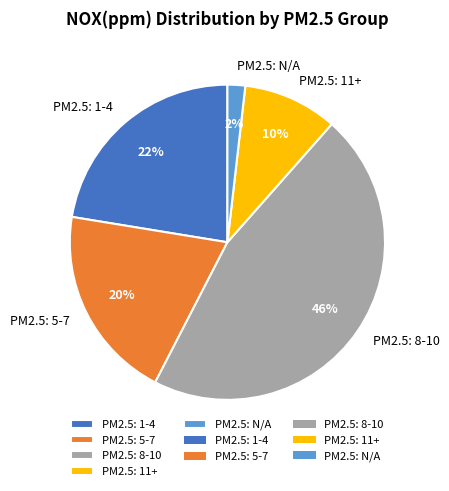

Is it true that PM2.5: N/A is 11% of the pie?

False